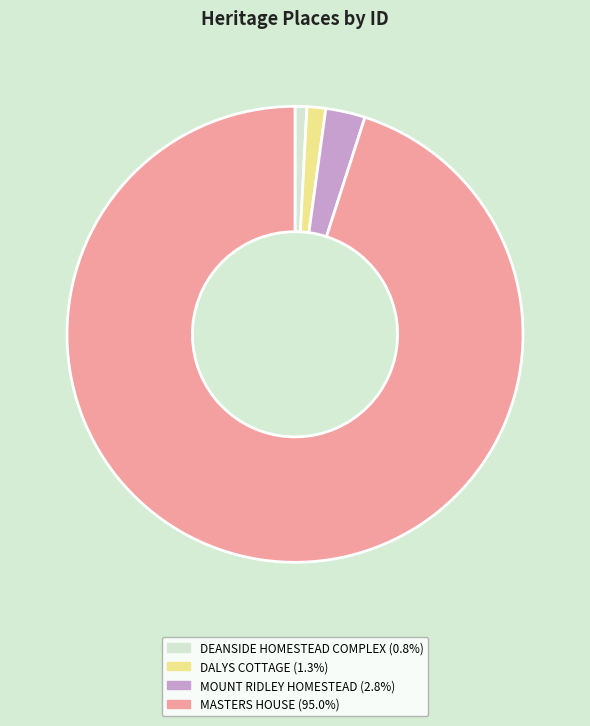

True or false: DALYS COTTAGE accounts for 1% of the total.

True